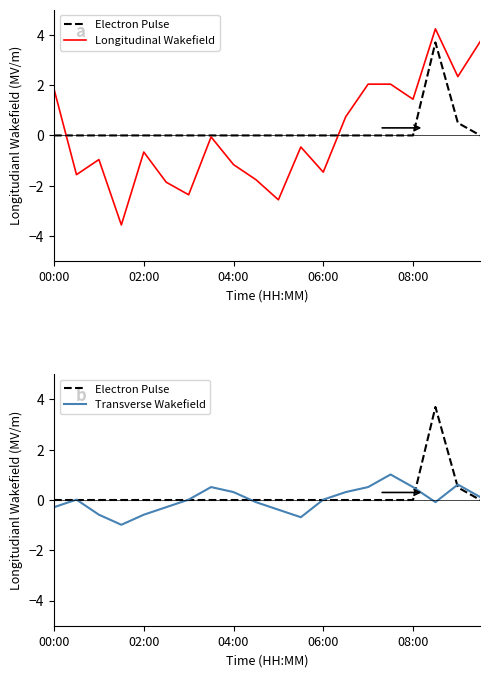

Which series ends up on top after the final intersection of Transverse Wakefield and Longitudinal Wakefield?

Longitudinal Wakefield